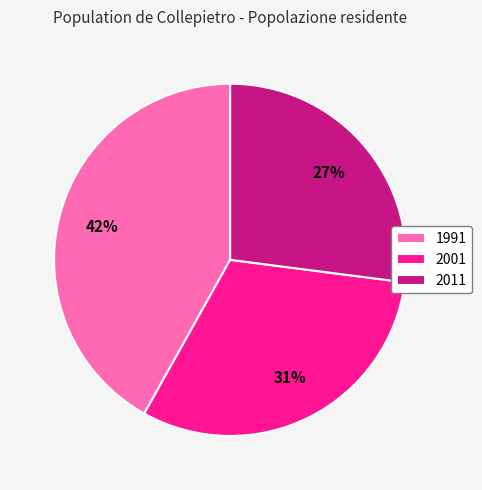

To the nearest percent, what is the difference between the 2011 and 1991 slice percentages?

15%